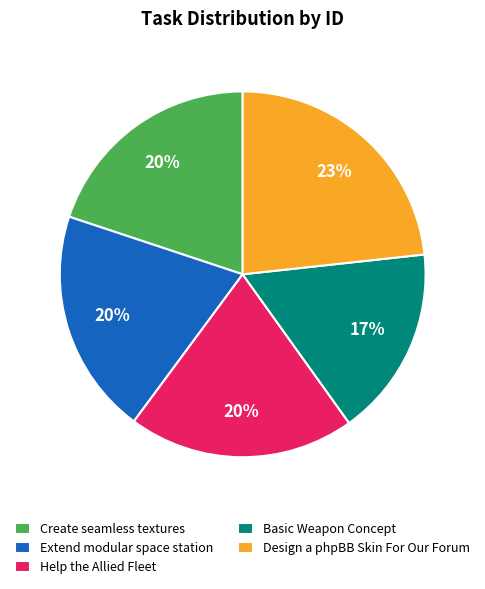

Is there any slice that represents more than half of the pie?

No